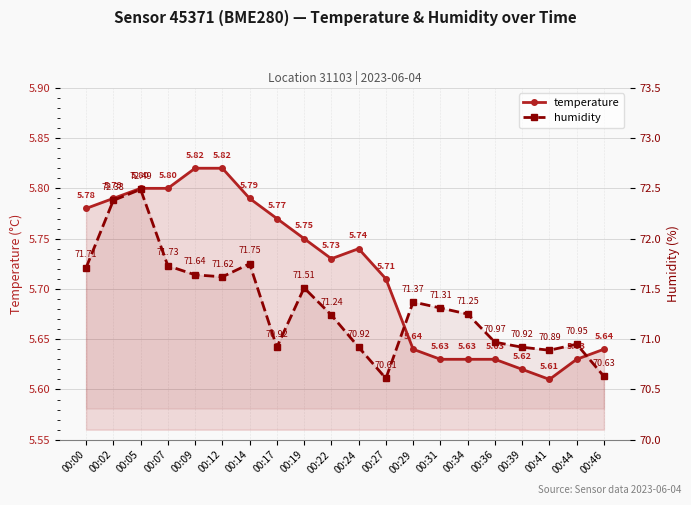

Reading left to right, extract all data points from this chart.

temperature: 00:00=5.8	00:02=5.8	00:05=5.8	00:07=5.8	00:09=5.8	00:12=5.8	00:14=5.8	00:17=5.8	00:19=5.8	00:22=5.7	00:24=5.7	00:27=5.7	00:29=5.6	00:31=5.6	00:34=5.6	00:36=5.6	00:39=5.6	00:41=5.6	00:44=5.6	00:46=5.6
humidity: 00:00=71.7	00:02=72.4	00:05=72.5	00:07=71.7	00:09=71.6	00:12=71.6	00:14=71.8	00:17=70.9	00:19=71.5	00:22=71.2	00:24=70.9	00:27=70.6	00:29=71.4	00:31=71.3	00:34=71.2	00:36=71.0	00:39=70.9	00:41=70.9	00:44=71.0	00:46=70.6